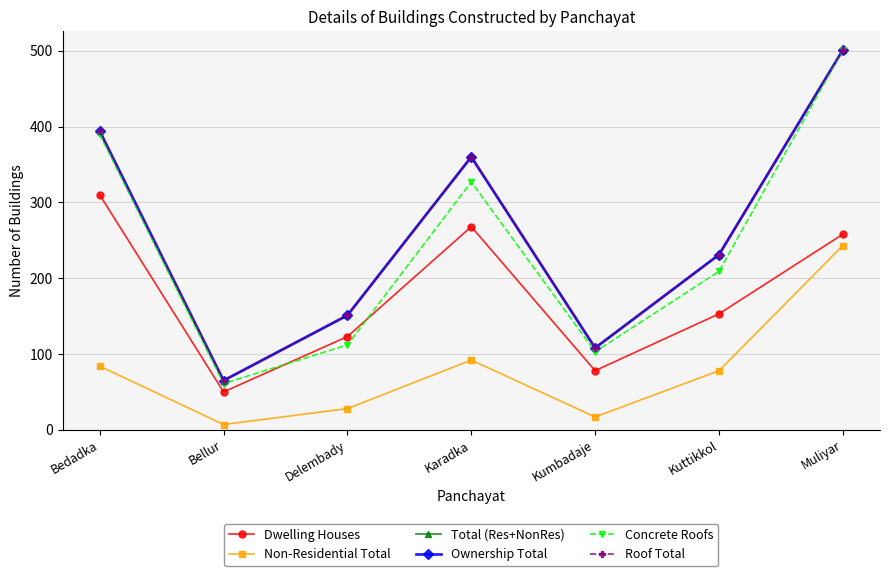

Rank the series at Karadka from highest to lowest value.

Total (Res+NonRes), Ownership Total, Roof Total, Concrete Roofs, Dwelling Houses, Non-Residential Total